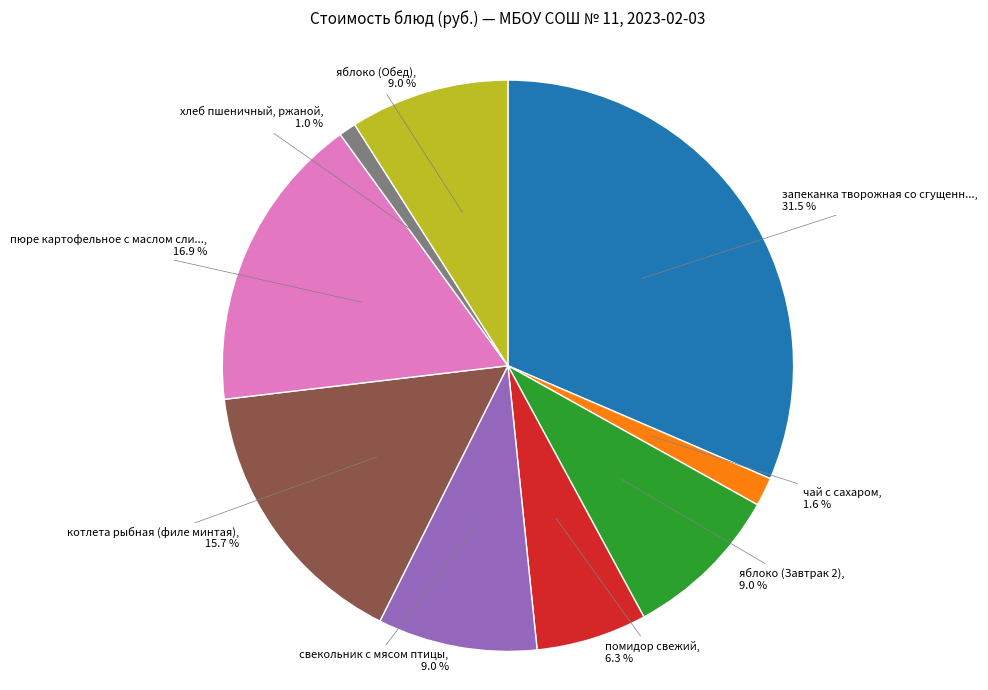

Is there any slice that represents more than half of the pie?

No